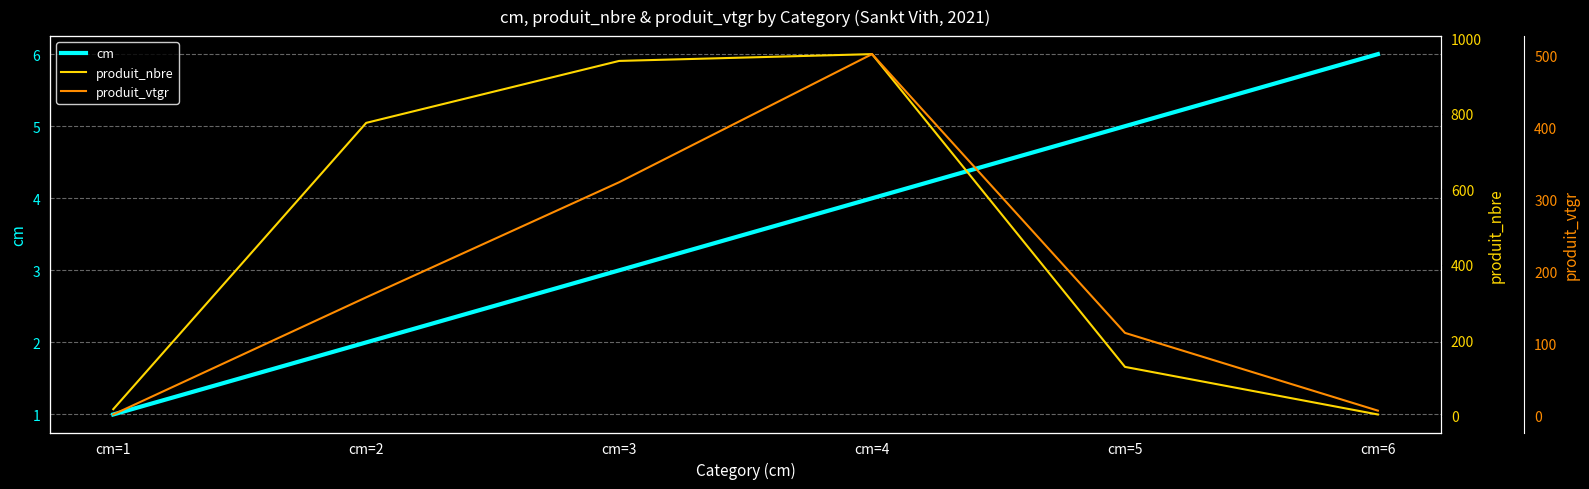

At cm=3, list the series in order from largest to smallest.

produit_nbre, produit_vtgr, cm